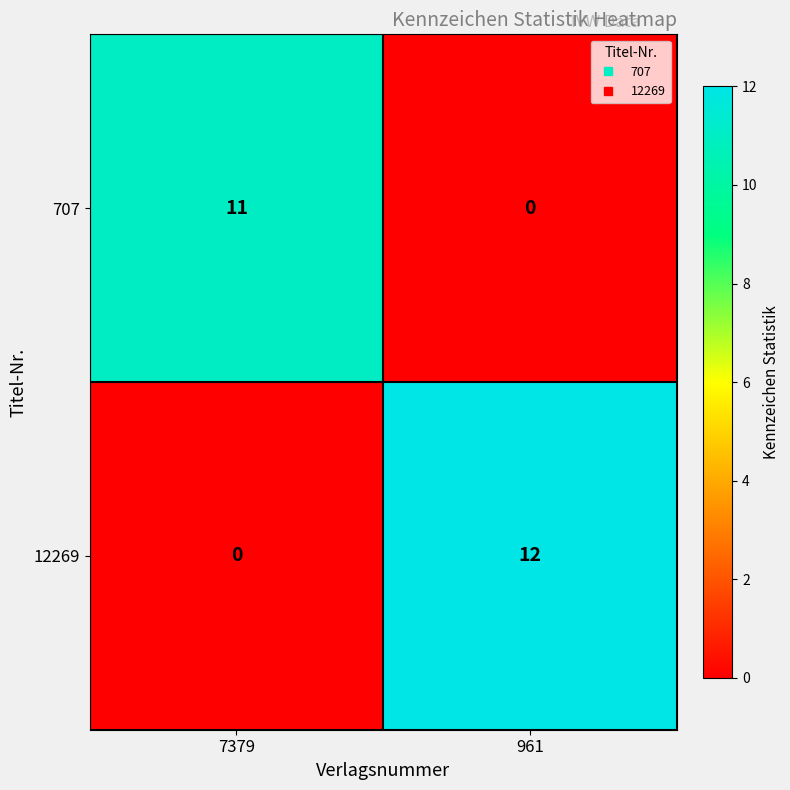

What is the spread (max minus min) of values at 961?

12